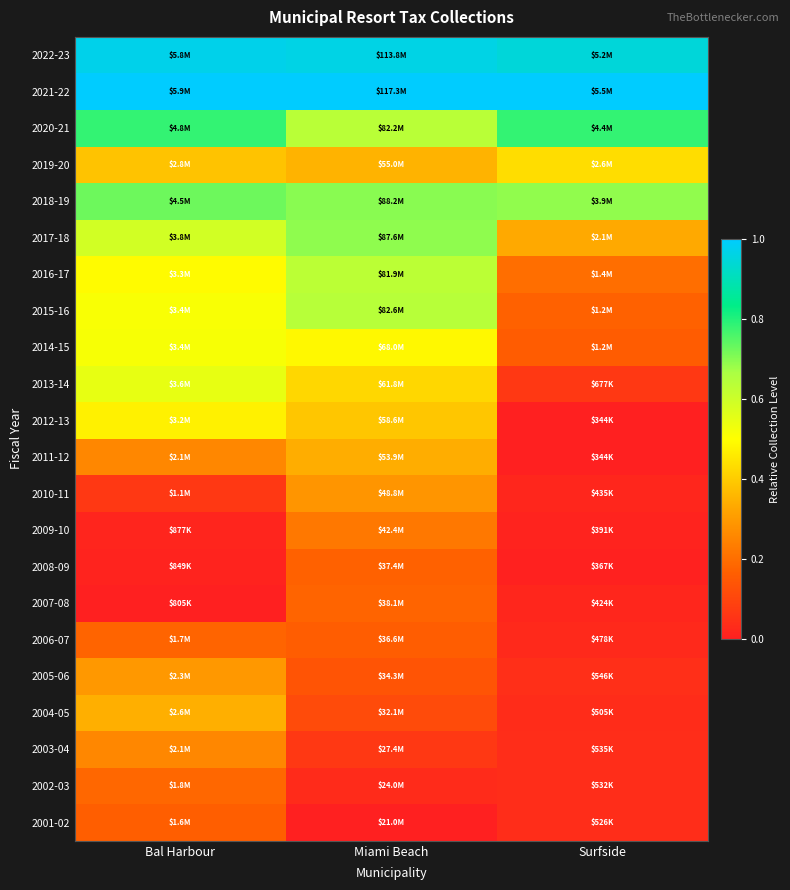

List the series in order of their peak value, highest first.

2021-22, 2022-23, 2020-21, 2018-19, 2017-18, 2015-16, 2016-17, 2013-14, 2014-15, 2012-13, 2019-20, 2004-05, 2011-12, 2005-06, 2010-11, 2003-04, 2009-10, 2002-03, 2007-08, 2006-07, 2008-09, 2001-02